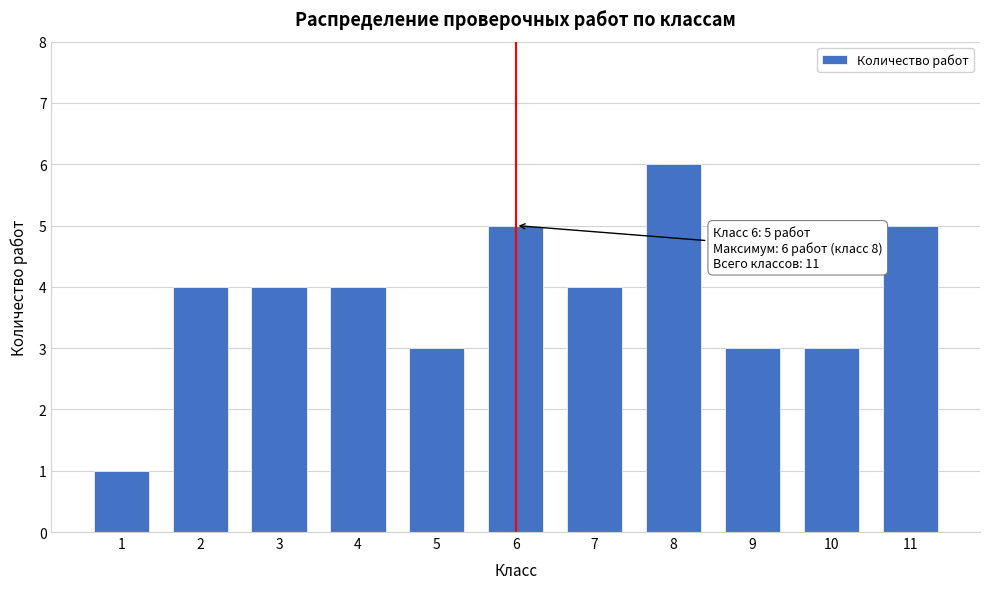

Reading right to left, transcribe all the data shown in this chart.

11=5	10=3	9=3	8=6	7=4	6=5	5=3	4=4	3=4	2=4	1=1